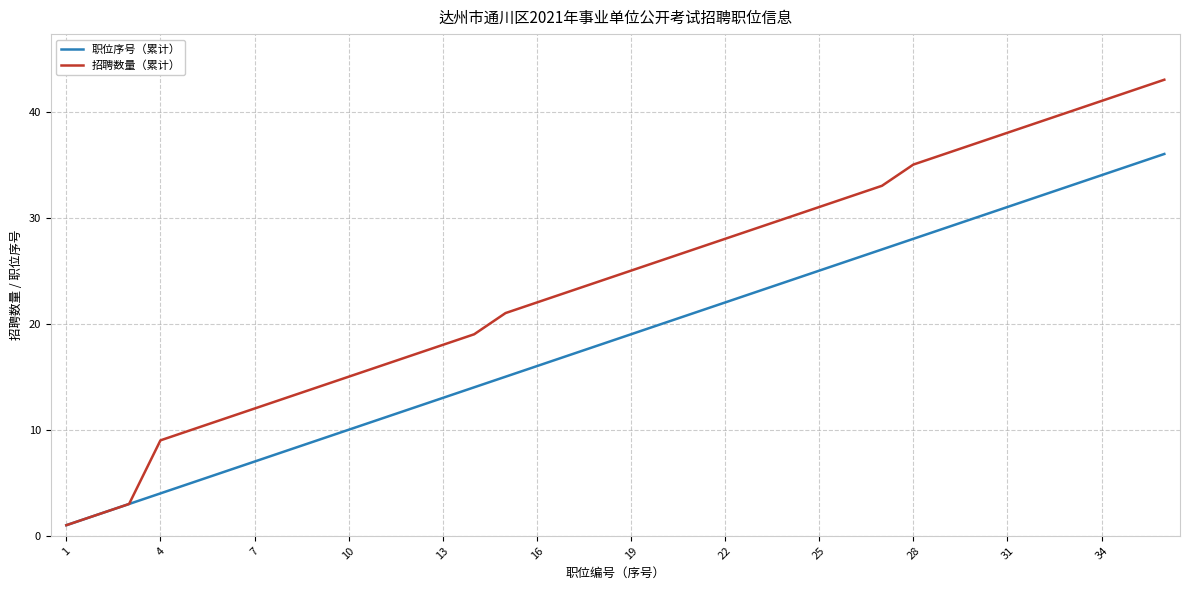

True or false: 招聘数量（累计） has more than 0 interior local peaks.

False